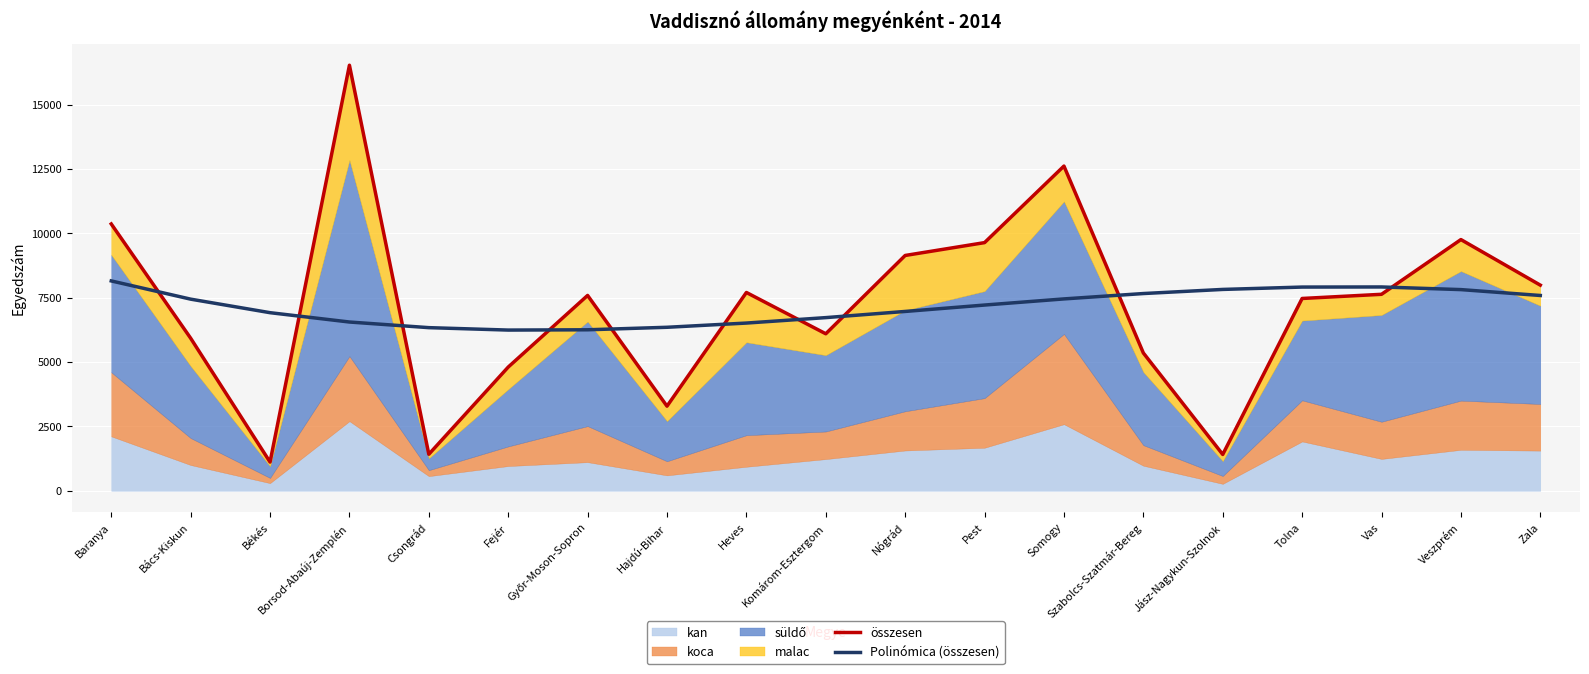

Which series has the largest total across all categories?

összesen